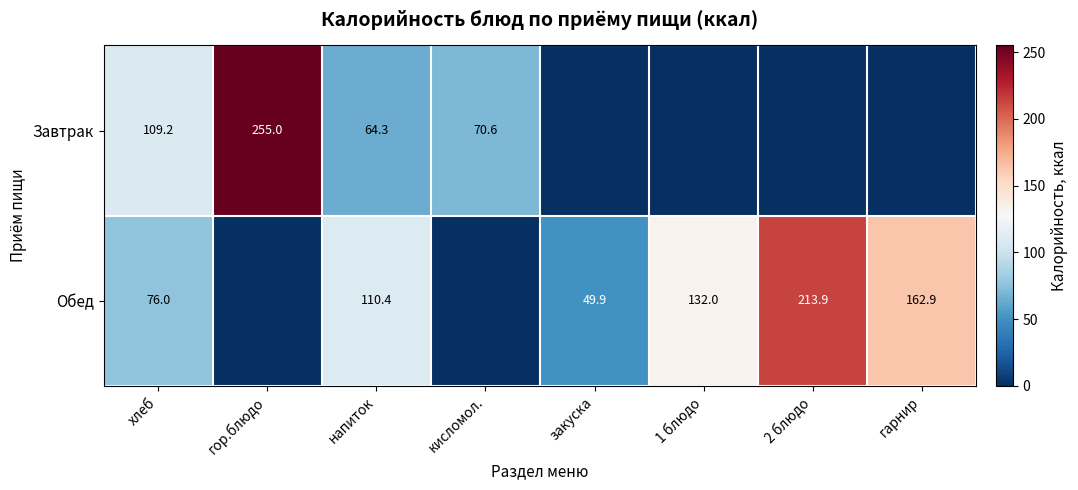

Is it true that Обед equals 115.0 at хлеб?

False